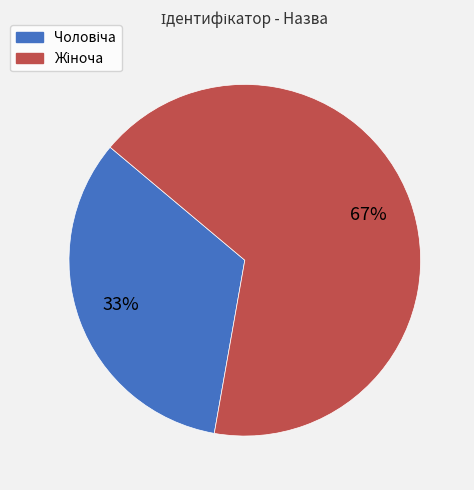

To the nearest percent, what is the average slice percentage?

50%